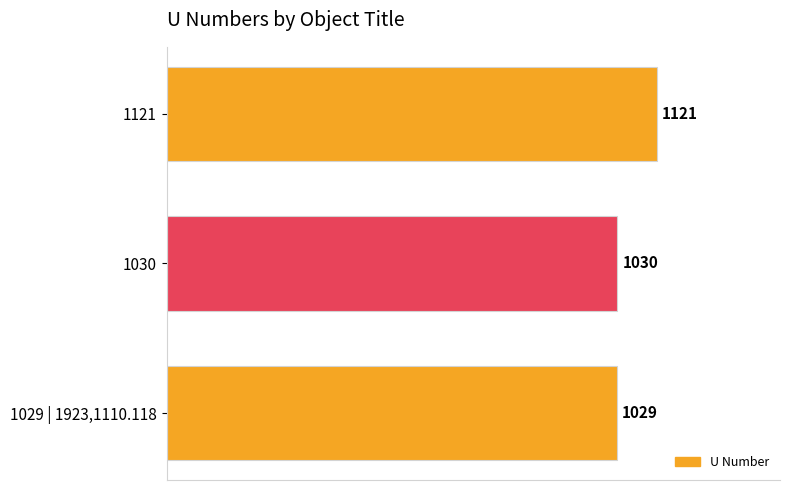

The chart shows a value of 1029 at 1029 | 1923,1110.118. True or false?

True